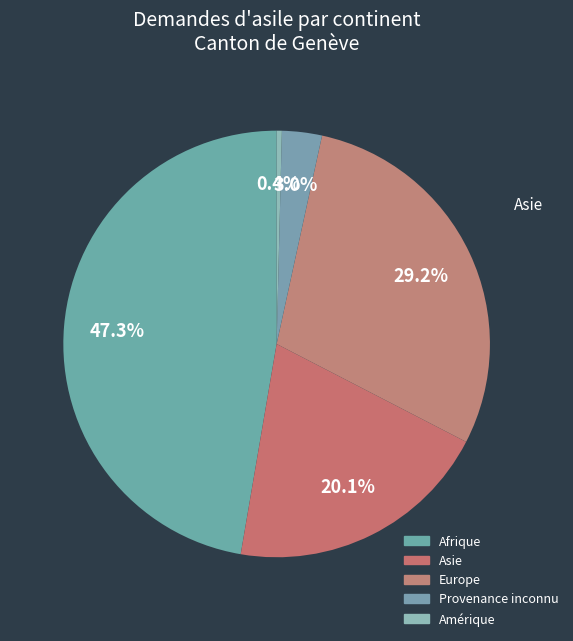

The Provenance inconnu slice represents 1% of the pie. True or false?

False